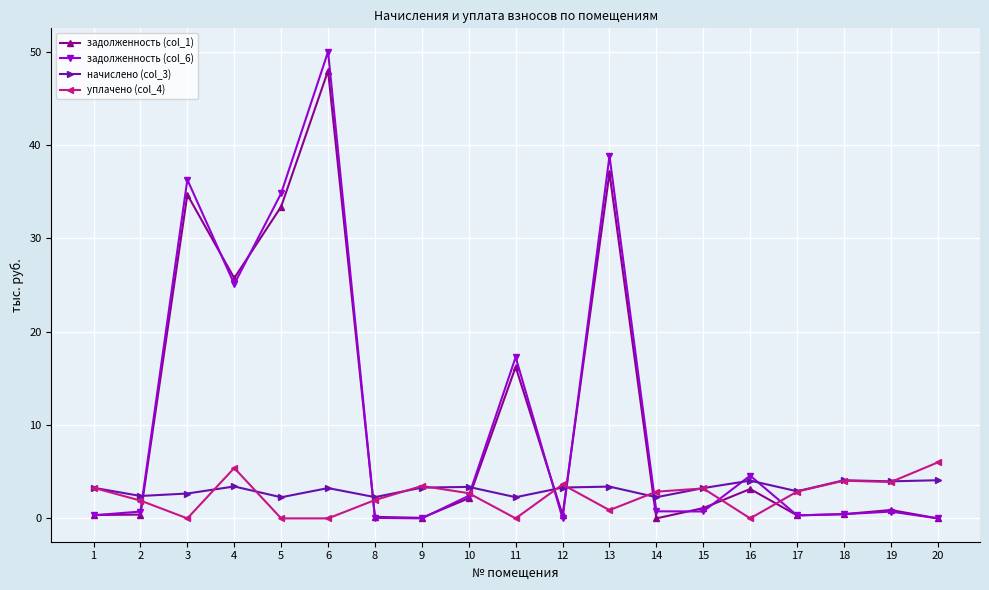

What is the average value of the задолженность (col_6) series?

11.2